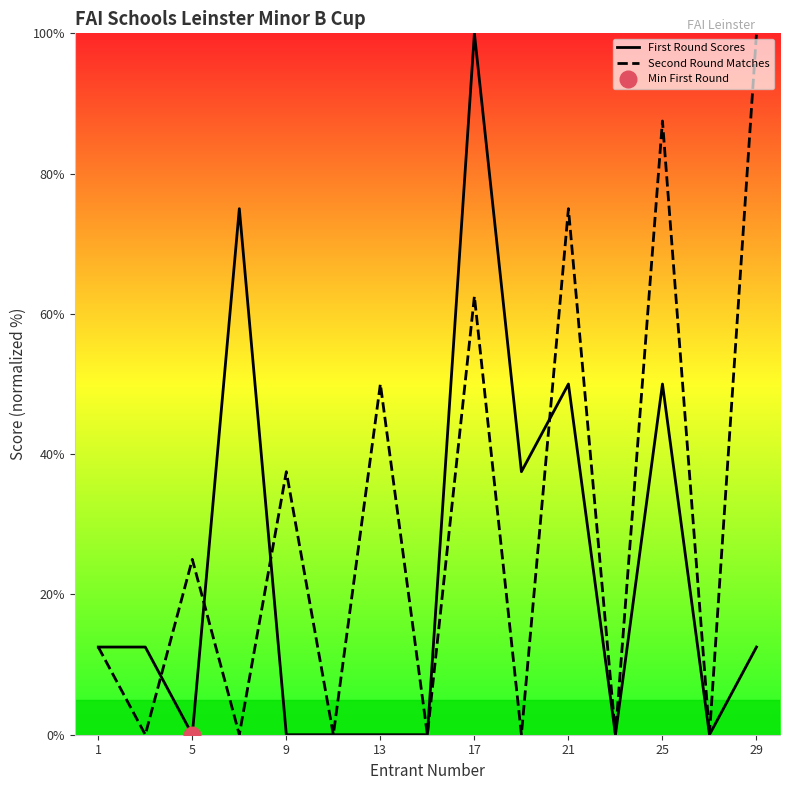

Where is Second Round Matches nearest to the value 50?

13